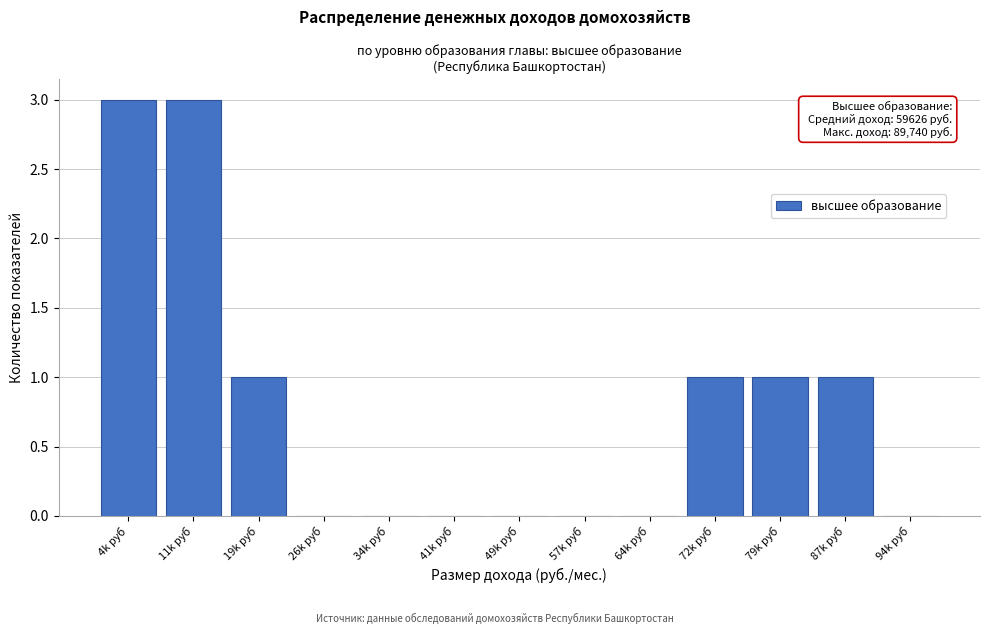

Reading right to left, transcribe all the data shown in this chart.

94k руб=0	87k руб=1	79k руб=1	72k руб=1	64k руб=0	57k руб=0	49k руб=0	41k руб=0	34k руб=0	26k руб=0	19k руб=1	11k руб=3	4k руб=3